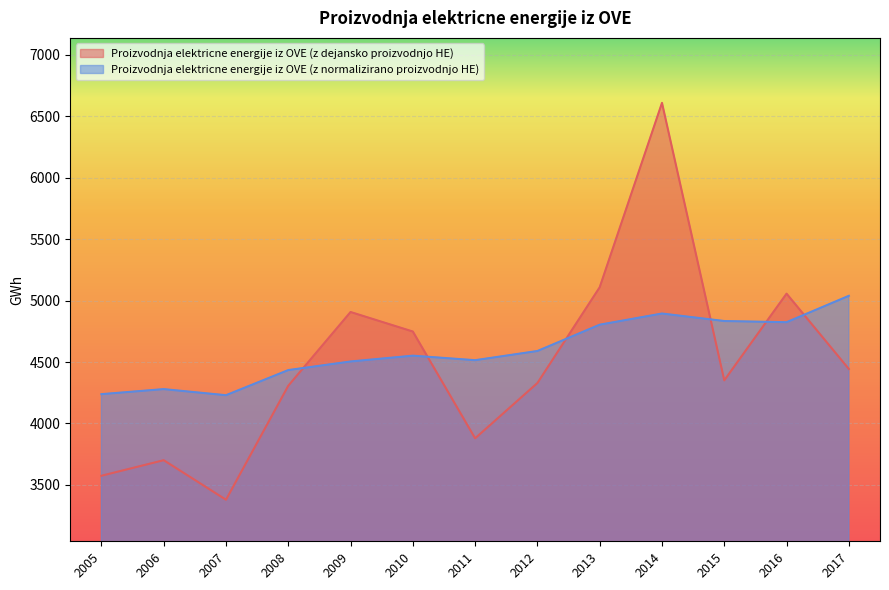

What is the sum of the Proizvodnja elektricne energije iz OVE (z normalizirano proizvodnjo HE) values at 2009 and 2007?

8734.3